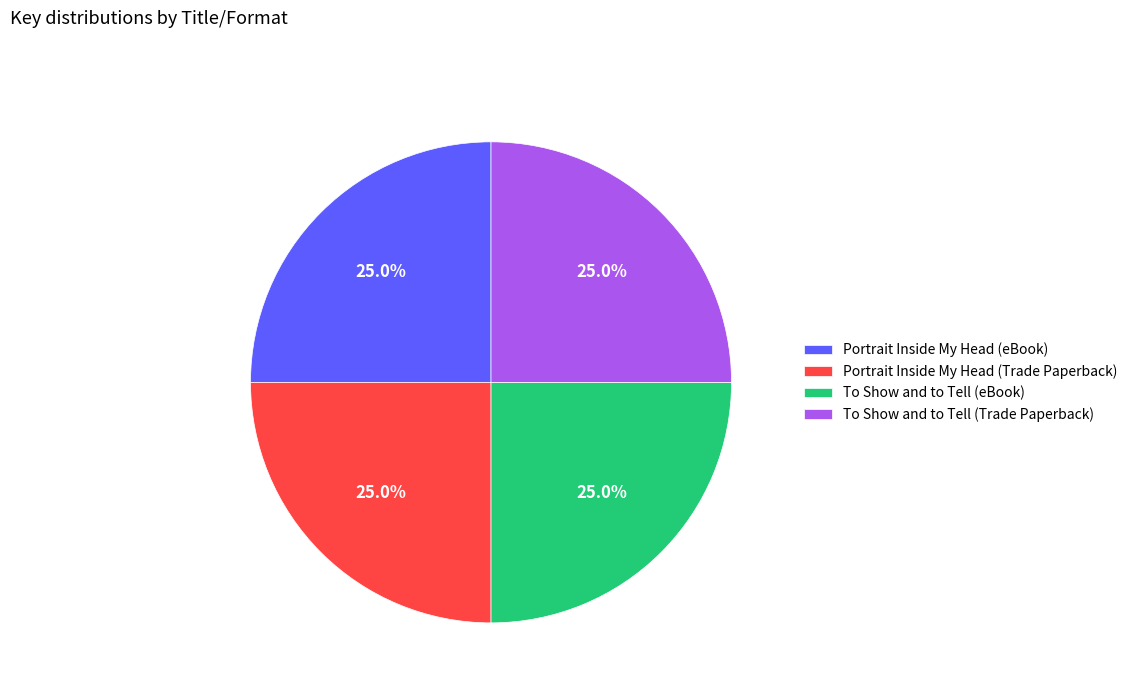

Is there a majority slice in this chart?

No